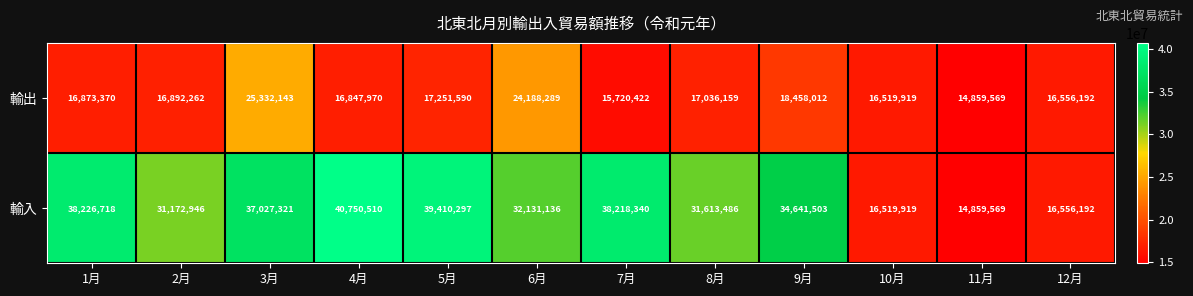

Which category has the highest value in the 輸出 series?

3月